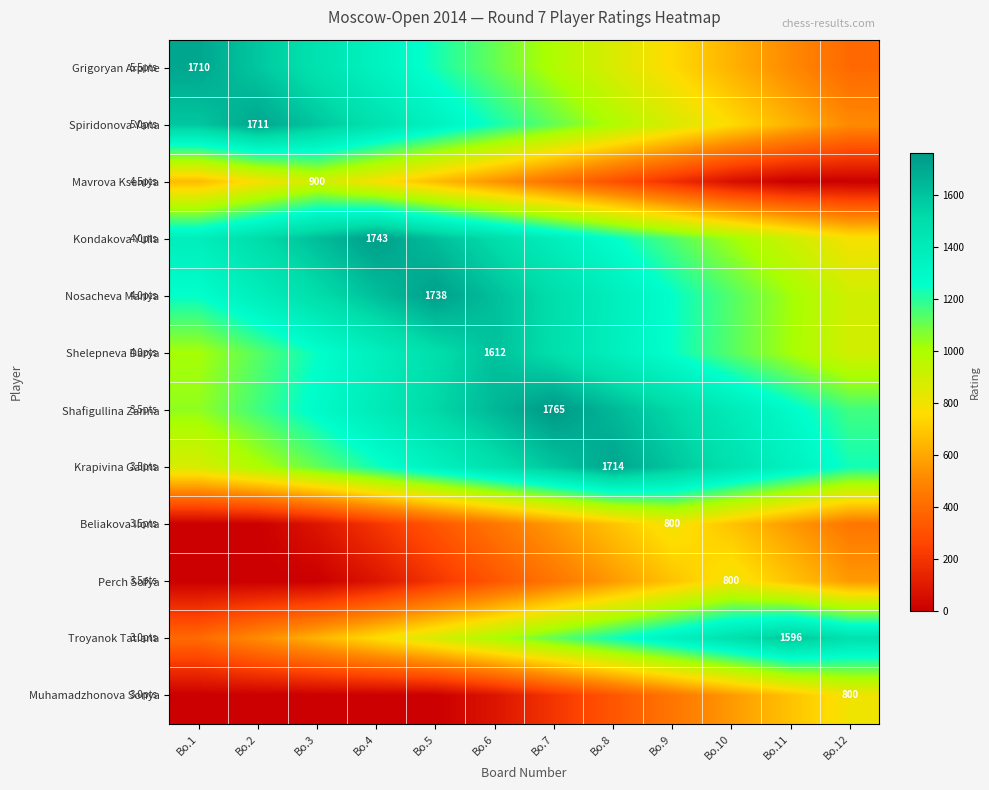

How many series are shown in this chart?

12